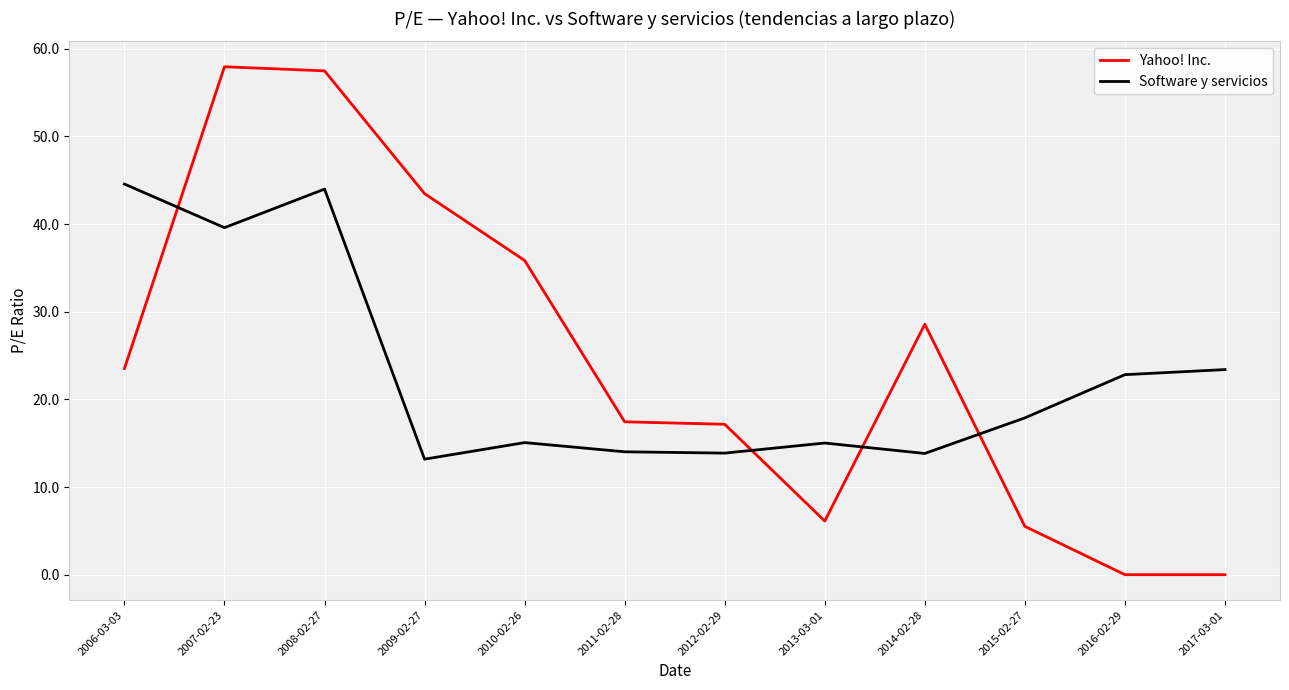

How many values in the Software y servicios series are below 17?

6